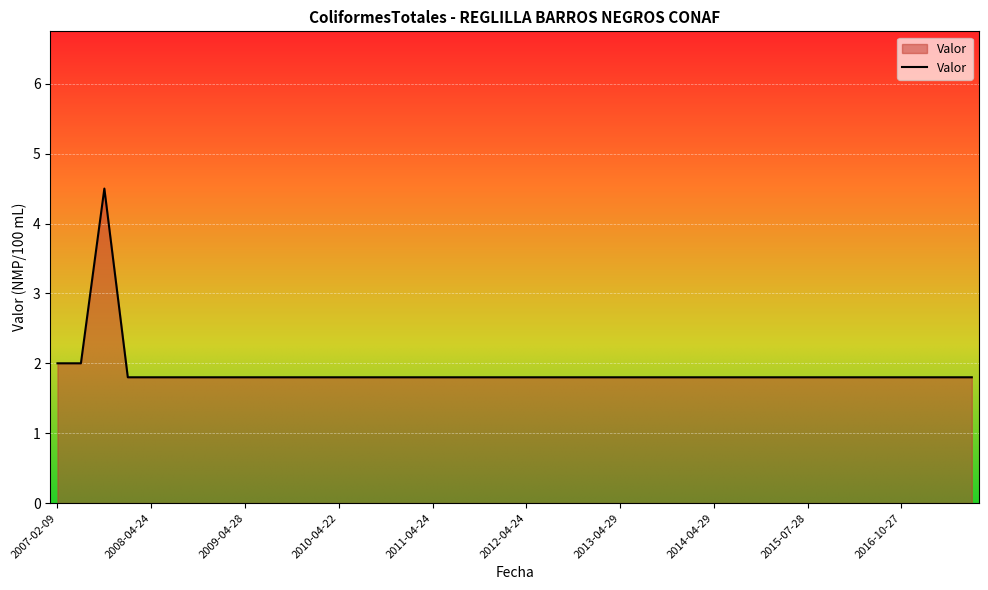

What is the smallest value displayed?

1.8